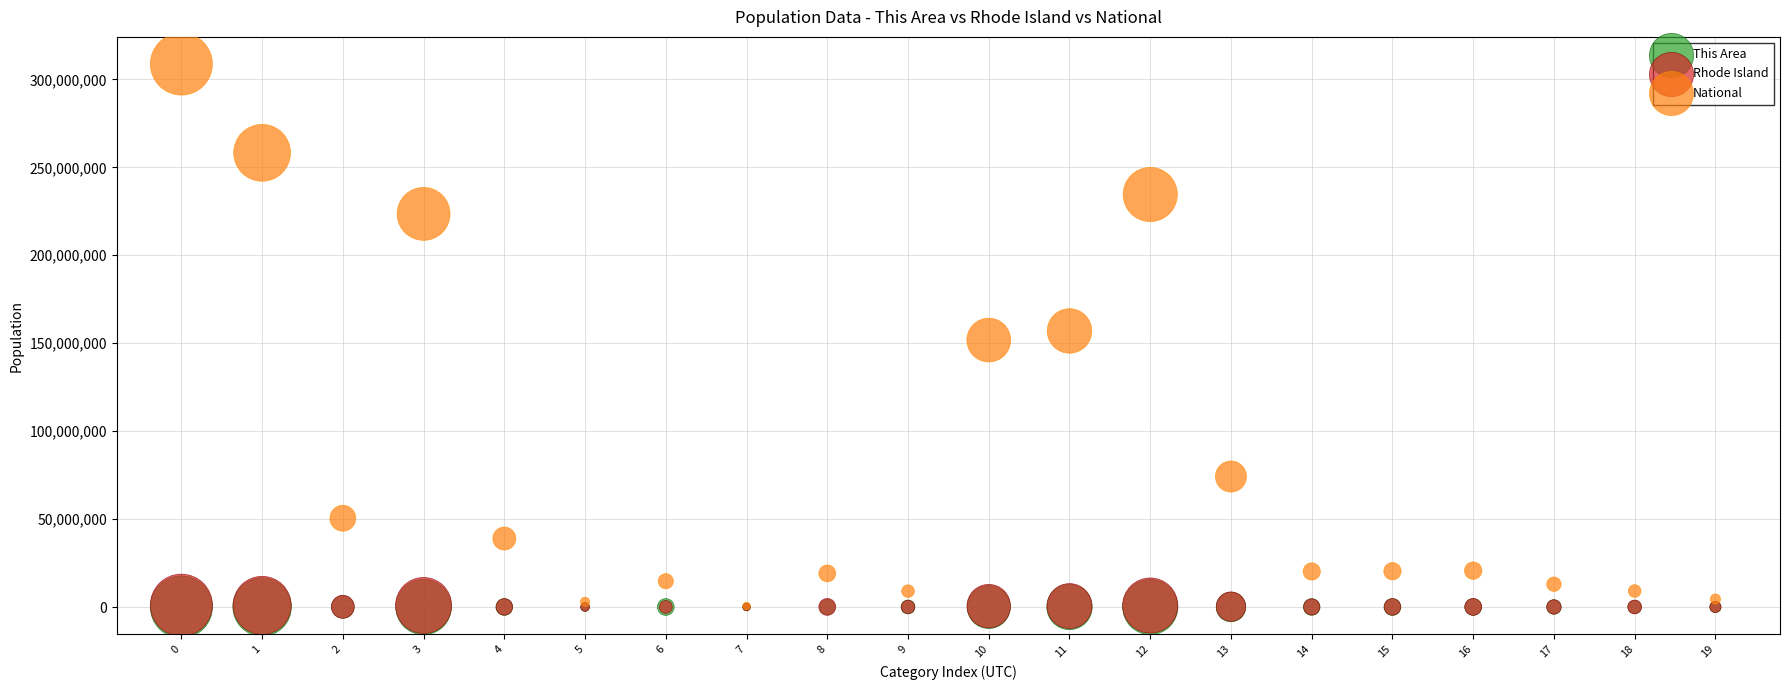

What are all the series names shown in the legend?

This Area, Rhode Island, National